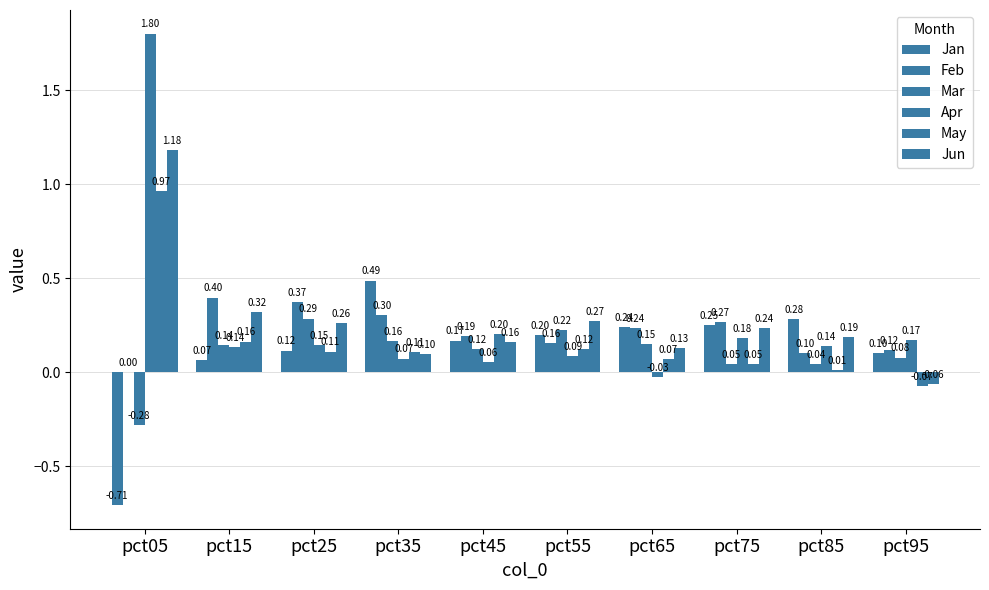

How many positive values does the Jun series have?

9